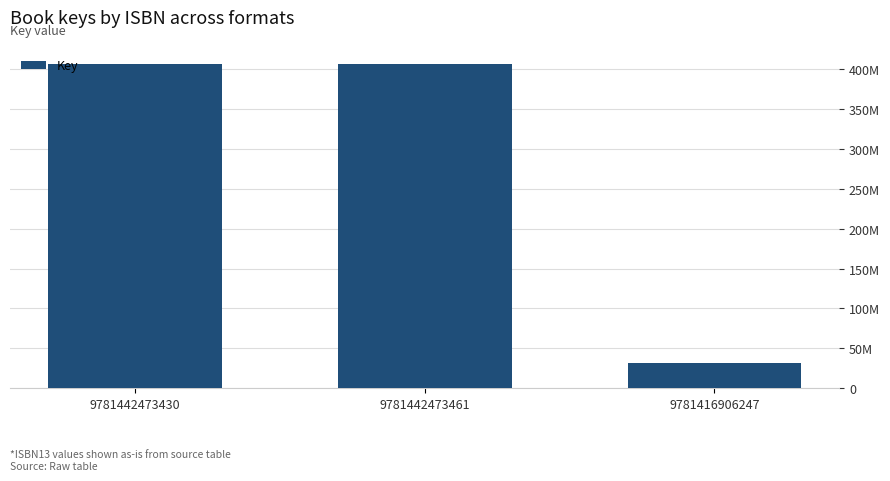

List the labels in order of value, smallest first.

9781416906247, 9781442473430, 9781442473461